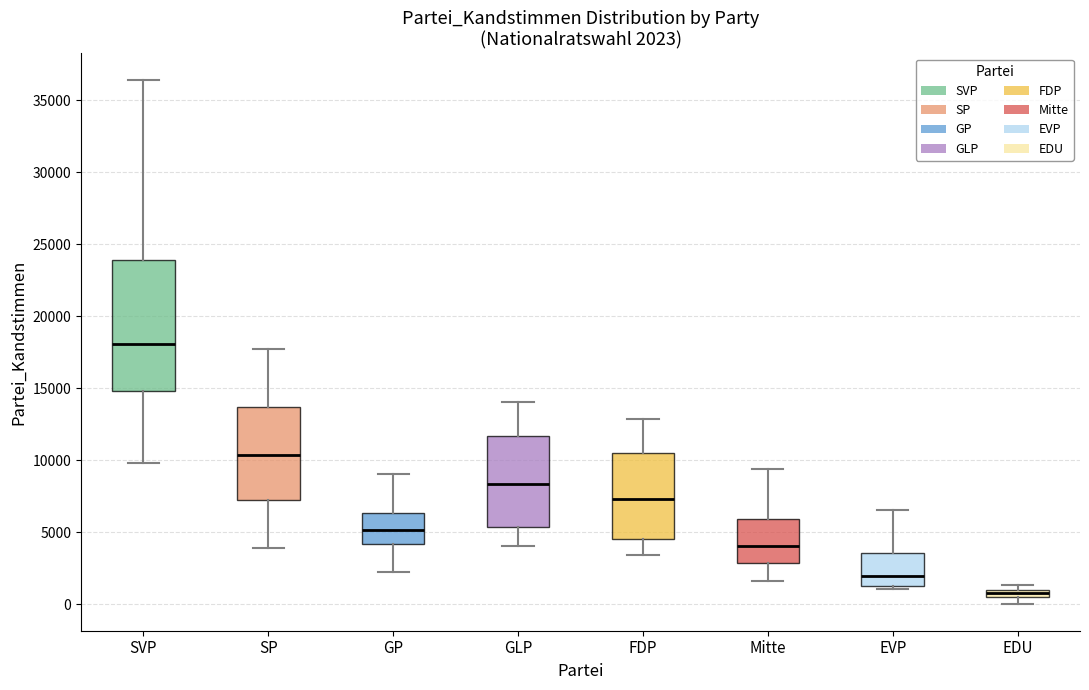

Which box is the tallest, from its lower edge to its upper edge?

SVP